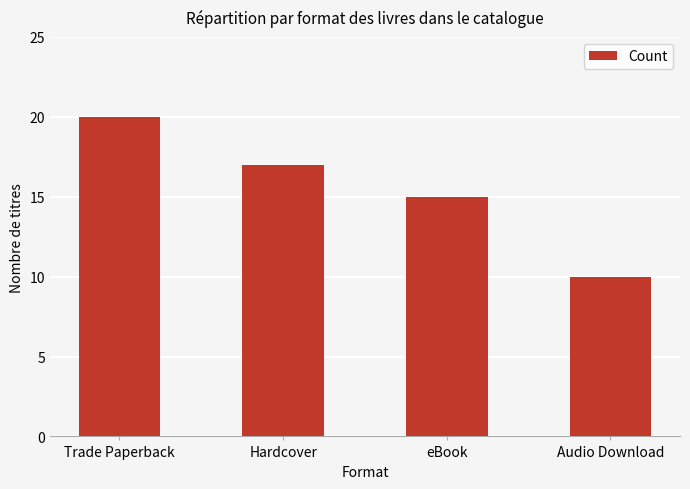

Rank the categories by value from lowest to highest.

Audio Download, eBook, Hardcover, Trade Paperback